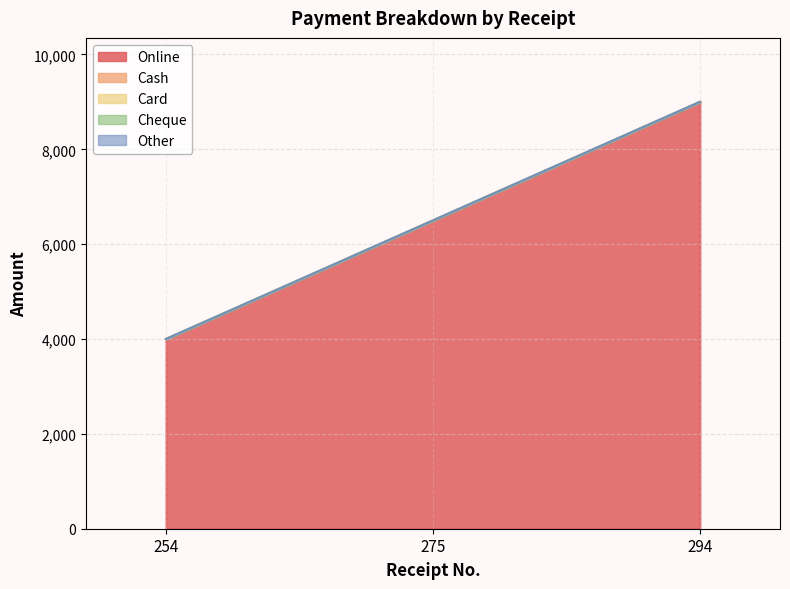

Which category has the highest value in the Cash series?

254